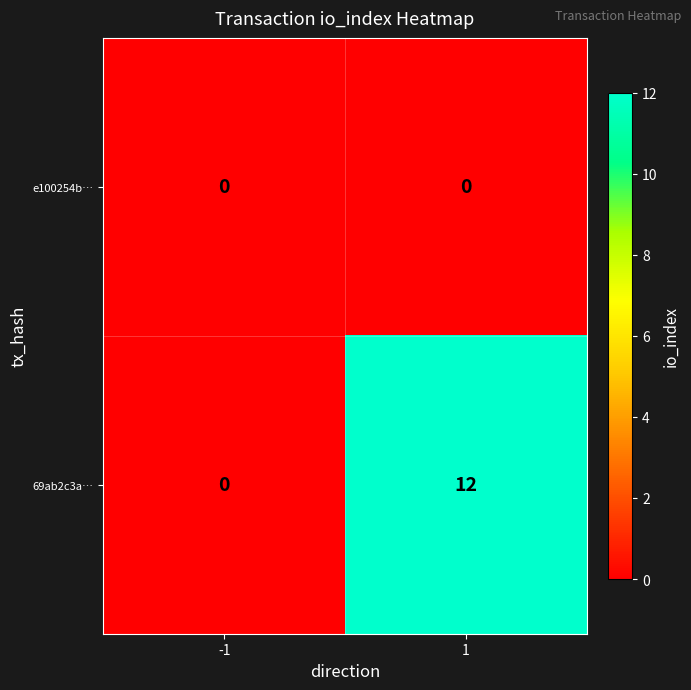

What is the total value across all series at 1?

12